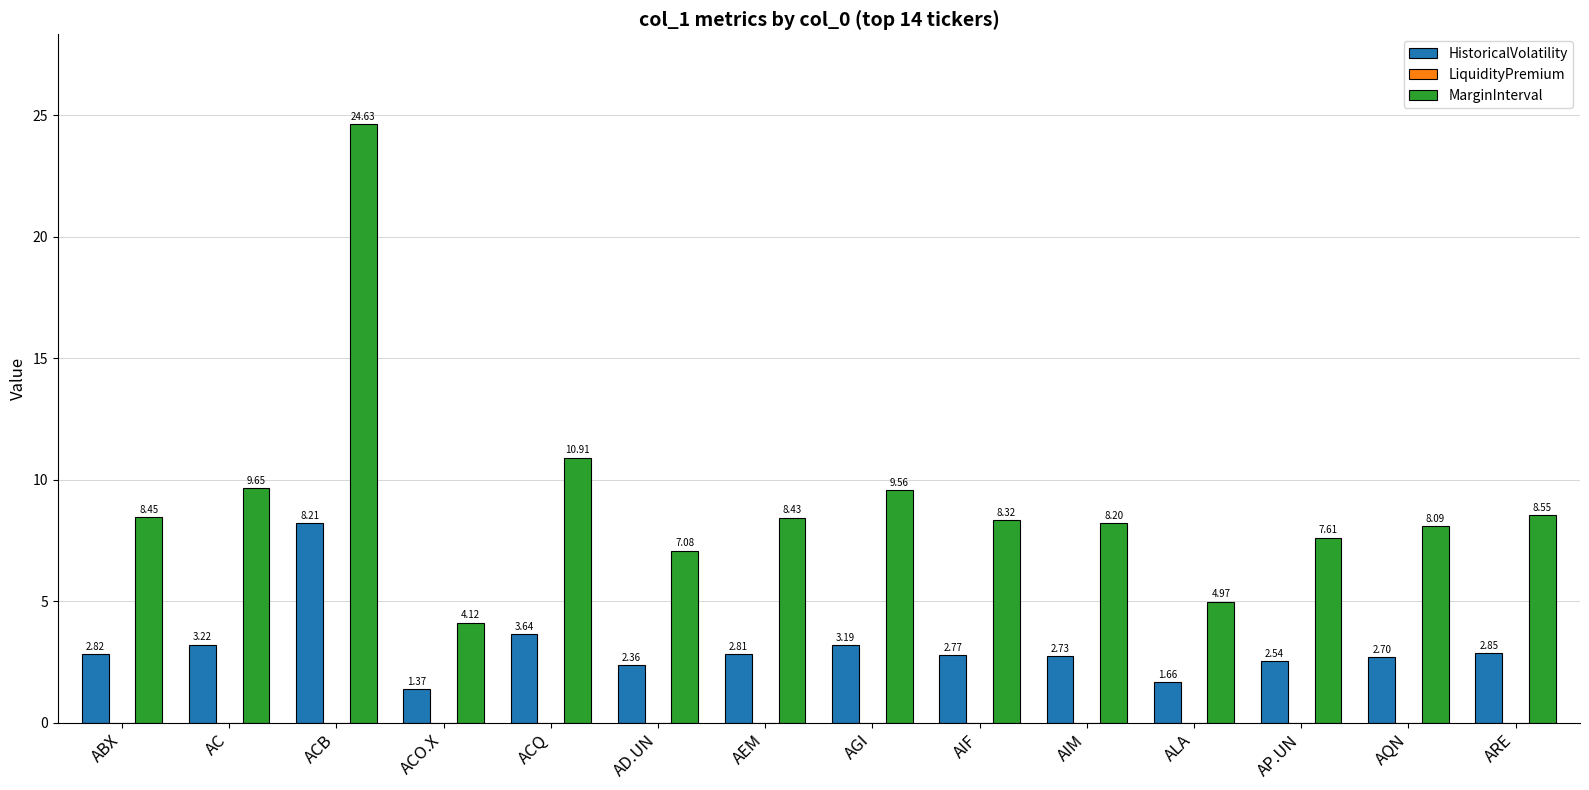

At which label does HistoricalVolatility reach its minimum?

ACO.X